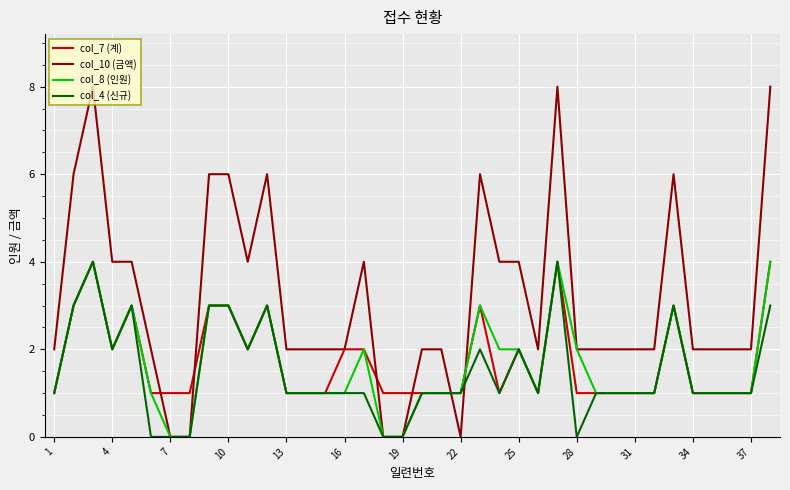

Which series has the largest range (max minus min)?

col_10 (금액)